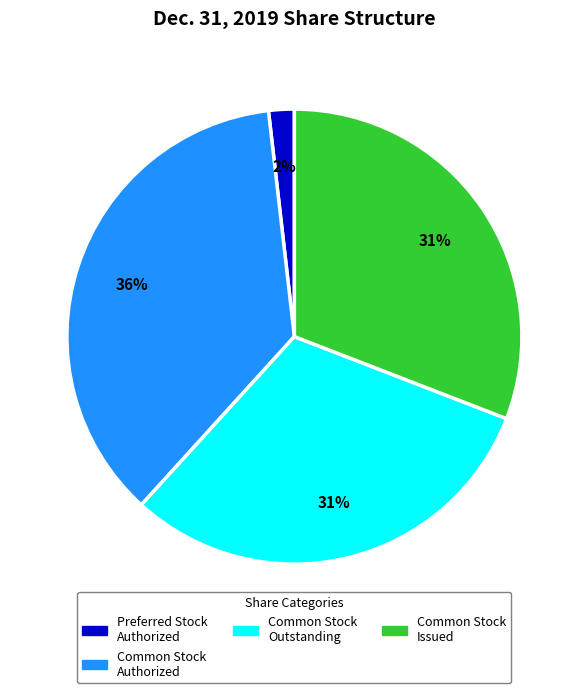

Which category has the biggest portion of the pie?

Common Stock Authorized